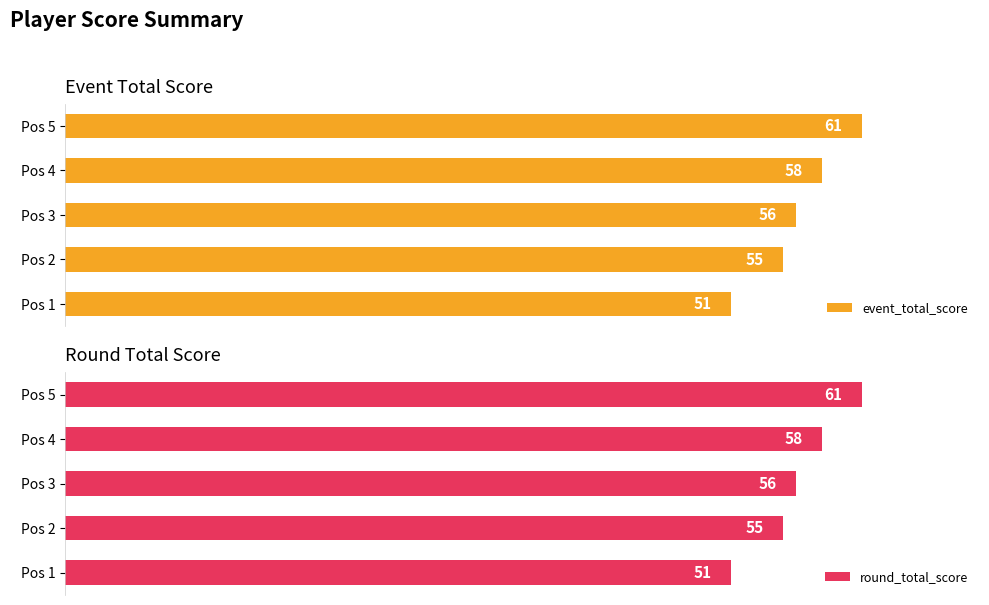

What is the value of the event_total_score bar at the 5th from the left?

61